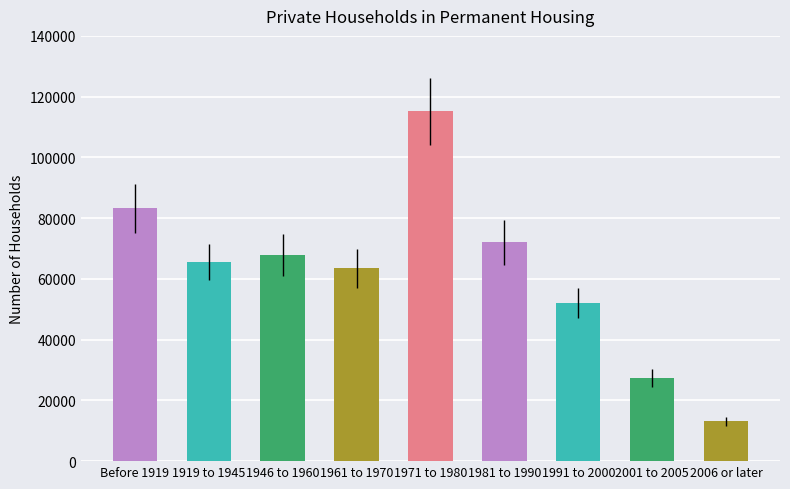

Reading left to right, extract all data points from this chart.

83183	65649	67897	63498	115125	72036	52060	27415	13136